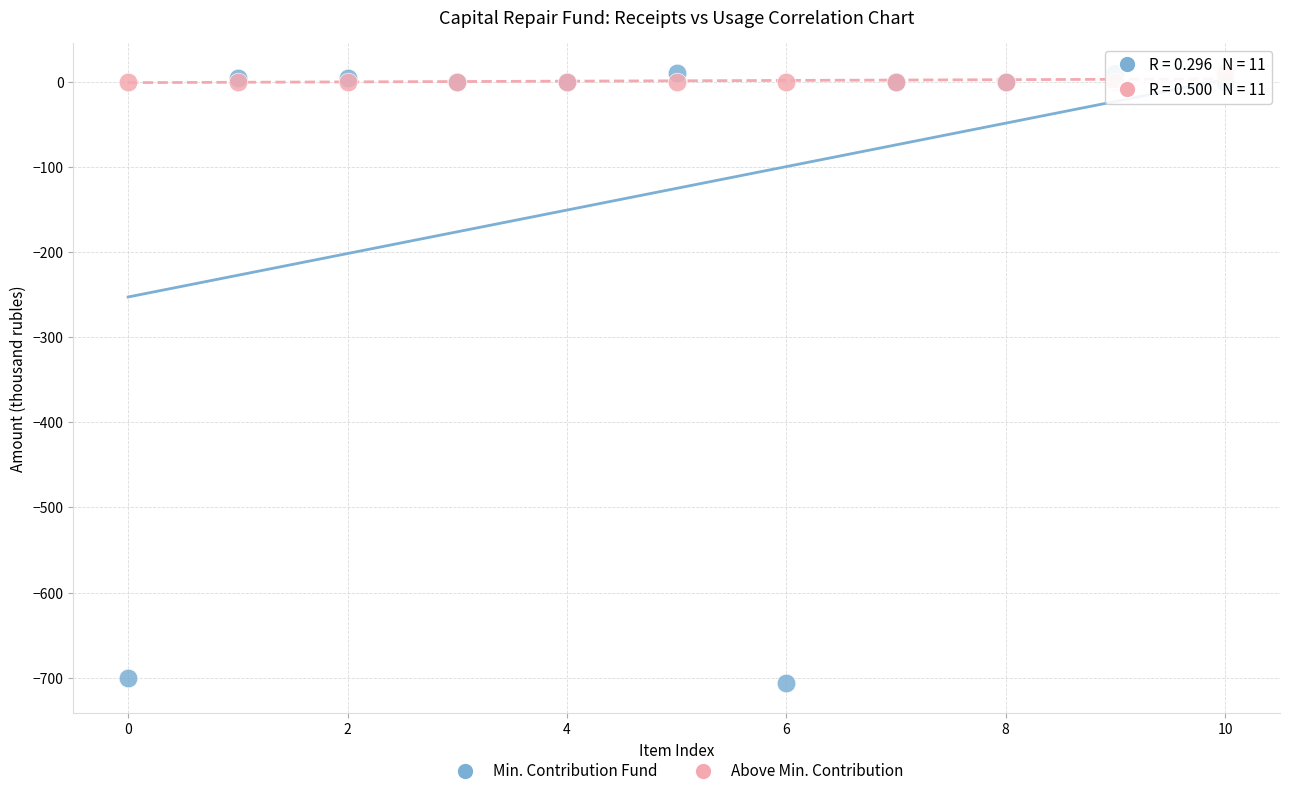

What are all the series names shown in the legend?

Min. Contribution Fund, Above Min. Contribution